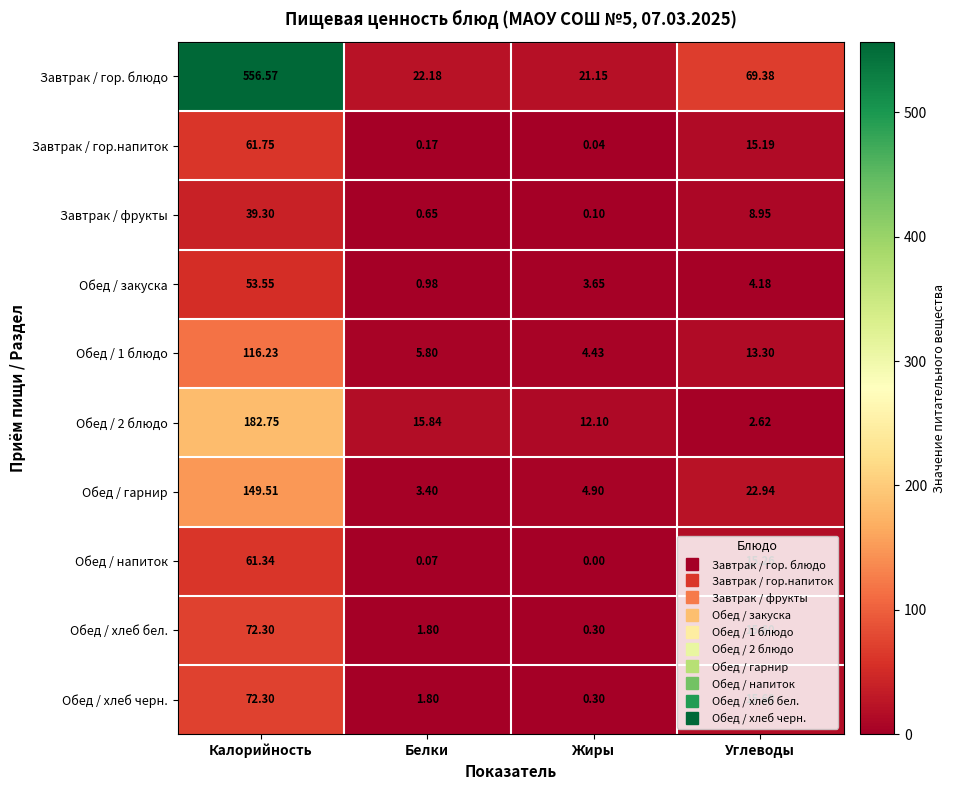

At which label does Обед / гарнир reach its peak?

Калорийность